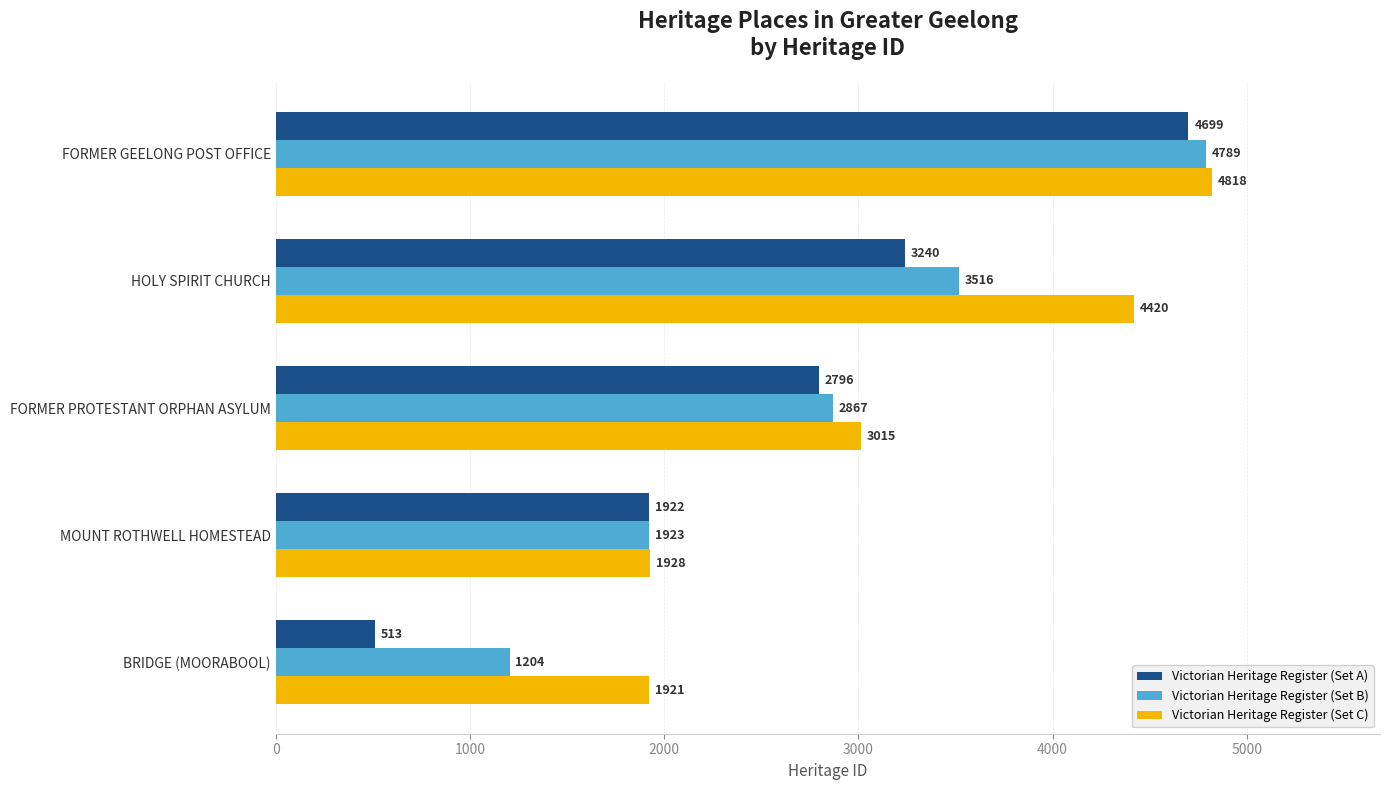

What is the sum of all Victorian Heritage Register (Set A) values?

13170